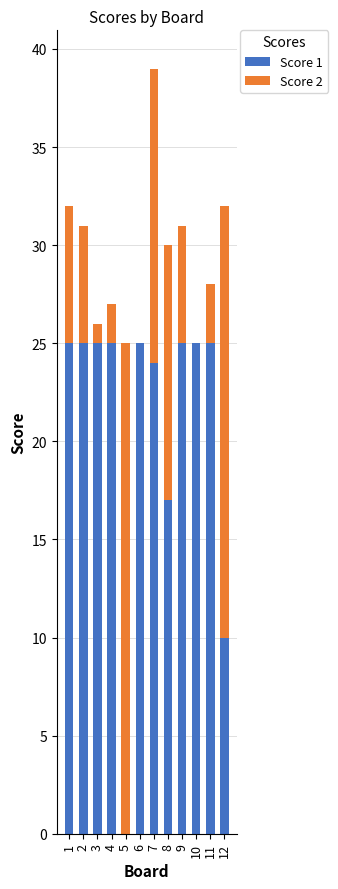

The value of Score 1 at 11 is 25. True or false?

True